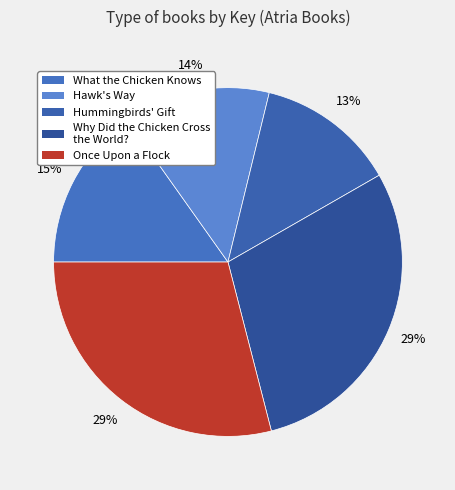

Which category has the smallest portion of the pie?

Hummingbirds' Gift